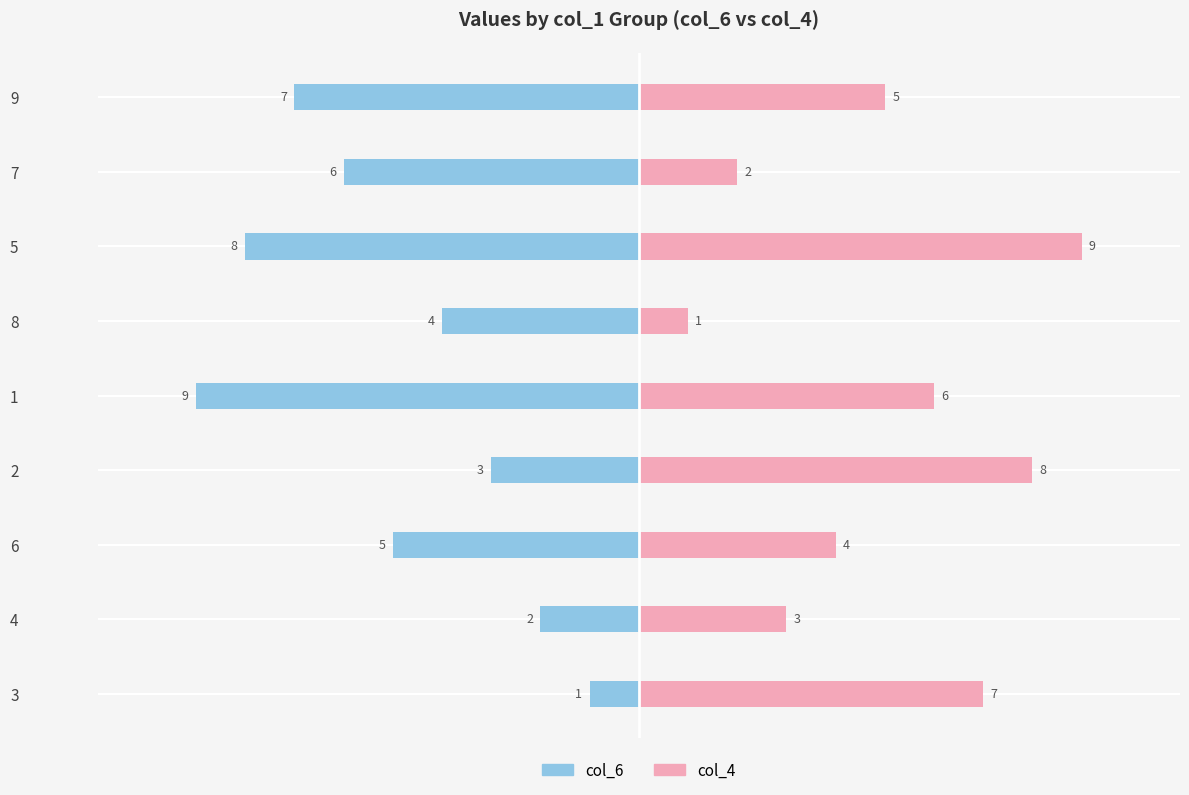

How many data points in col_4 are less than 5?

4